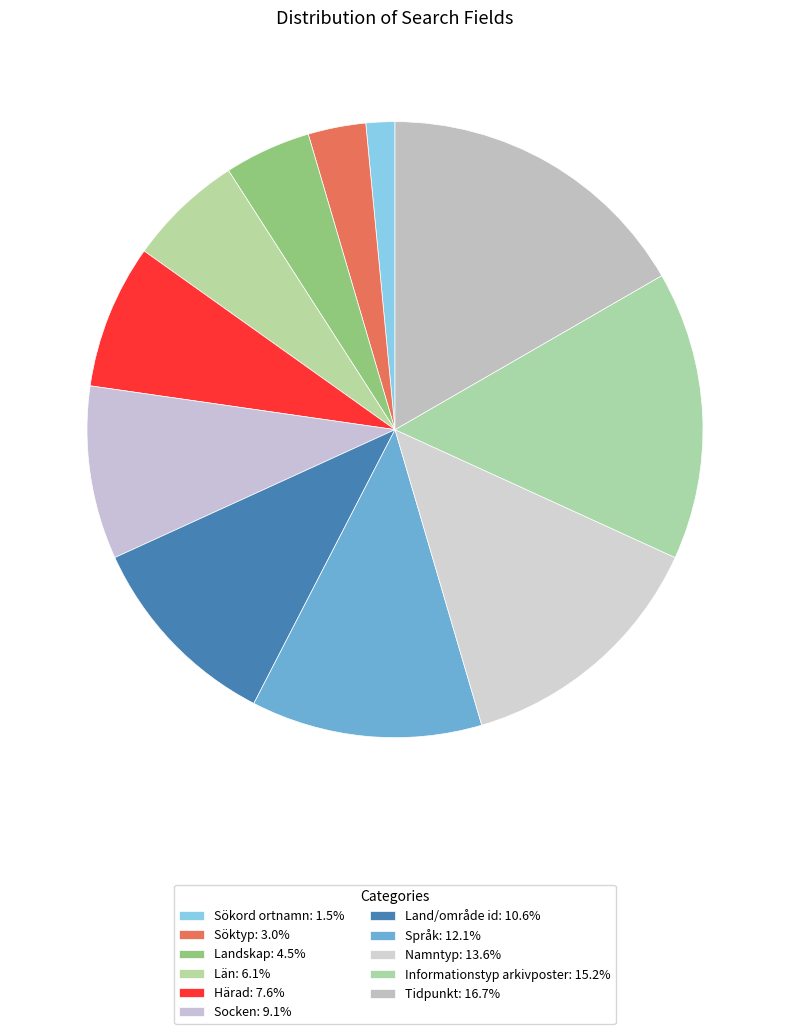

To the nearest percent, what portion does Informationstyp arkivposter represent?

15%